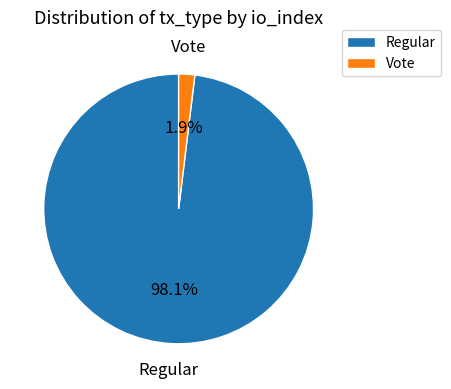

The Regular slice represents 98% of the pie. True or false?

True